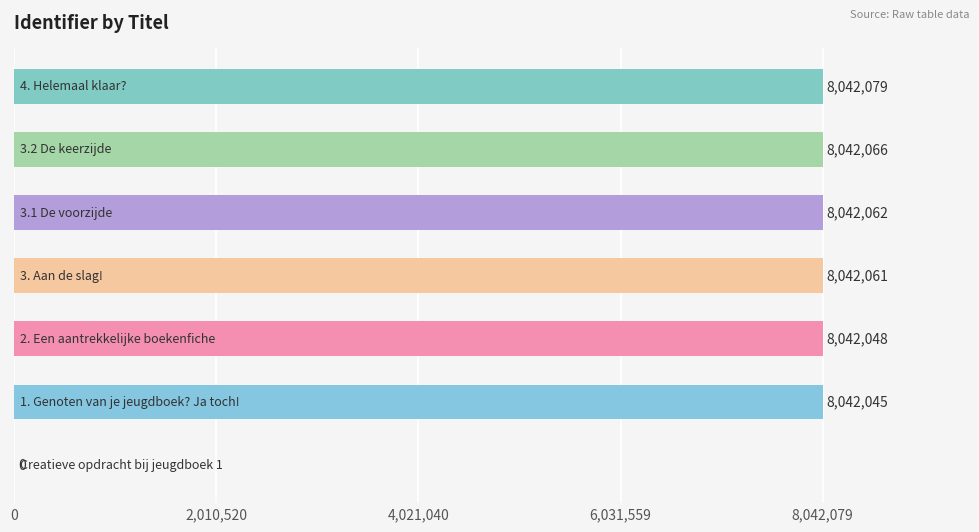

What is the sum of all values?

48252361